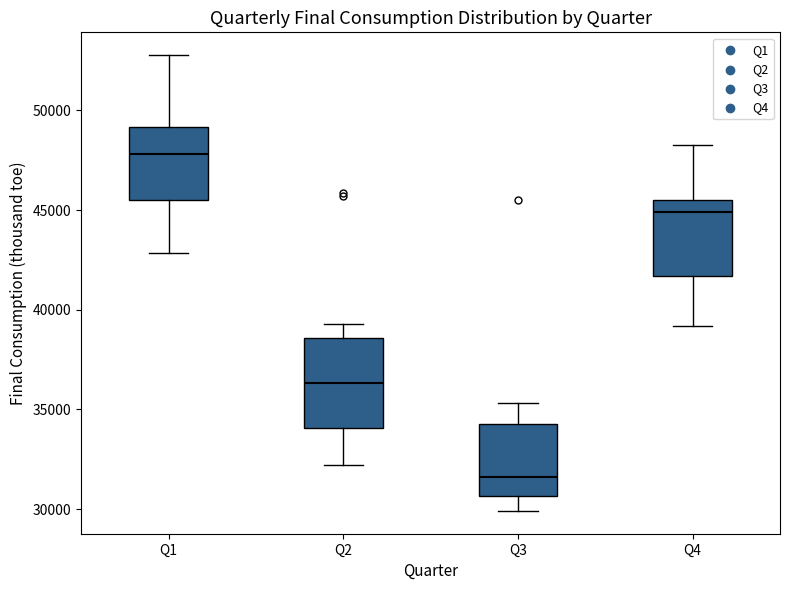

Reading left to right, transcribe this box plot: for each box, give where its median line is, the range the box spans, and where its two whiskers end, as read against the y-axis. The values are not printed on the chart, so give them approximately, as read against the axis.

Q1: median 48000, box 45500 to 49000, whiskers 43000 to 53000
Q2: median 36500, box 34000 to 38500, whiskers 32000 to 39500
Q3: median 31500, box 30500 to 34500, whiskers 30000 to 35500
Q4: median 45000, box 41500 to 45500, whiskers 39000 to 48500